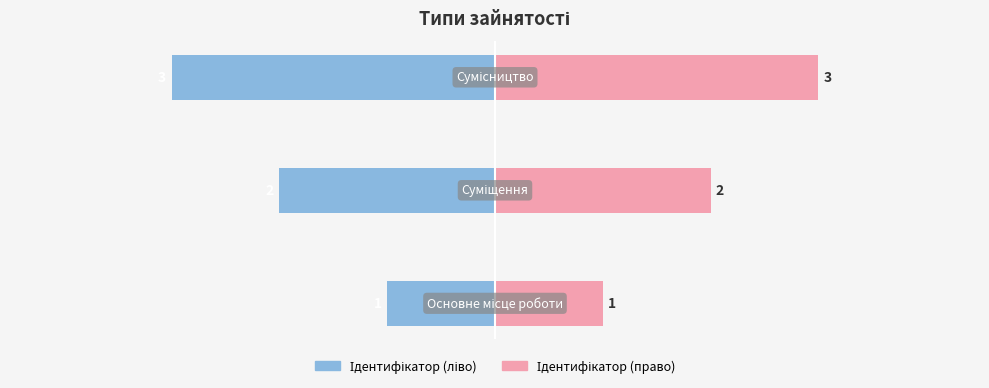

What is the average value of the Ідентифікатор (ліво) series?

-2